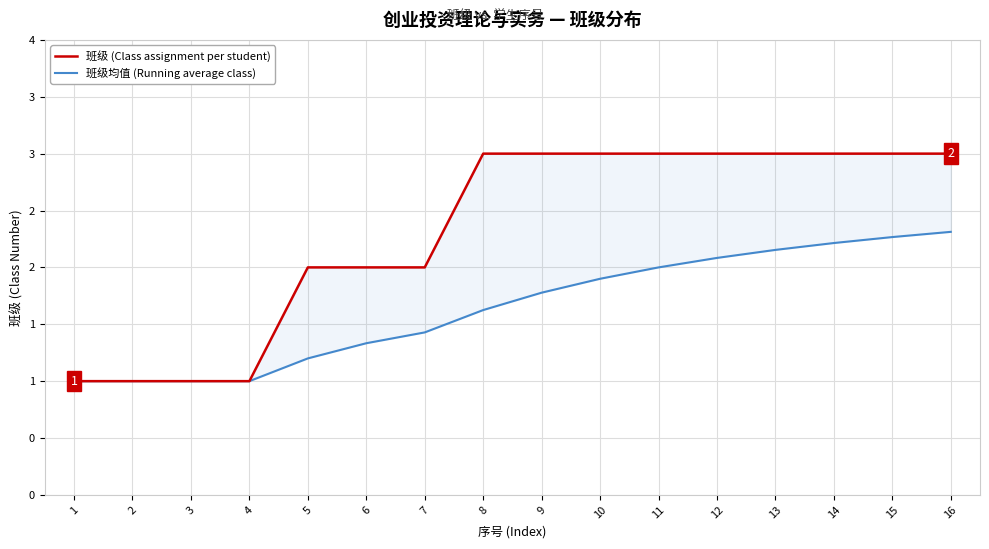

What is the sum of the 班级均值 (Running average class) values at 12 and 11?

4.1